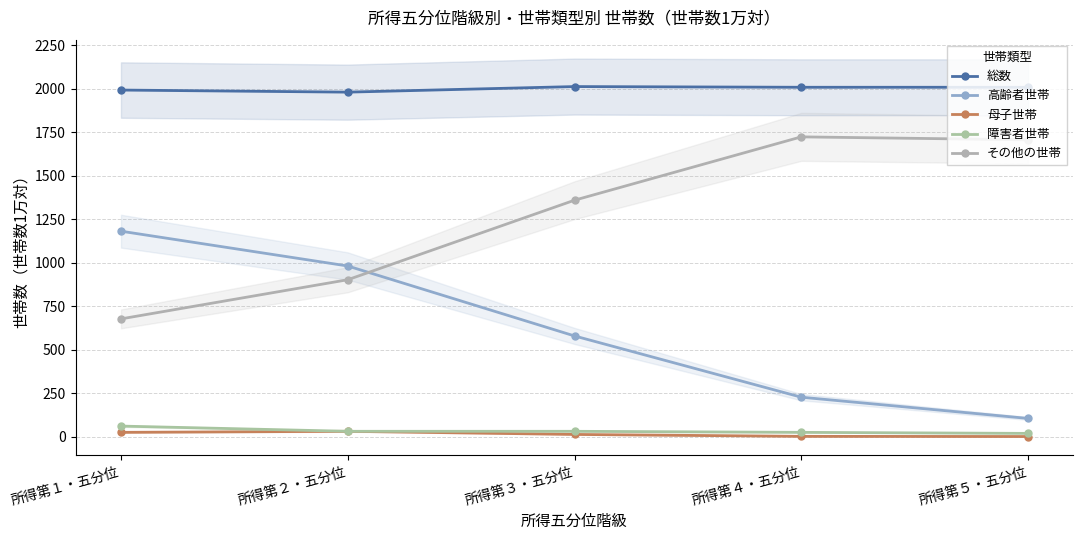

How many lines are shown in the chart?

5